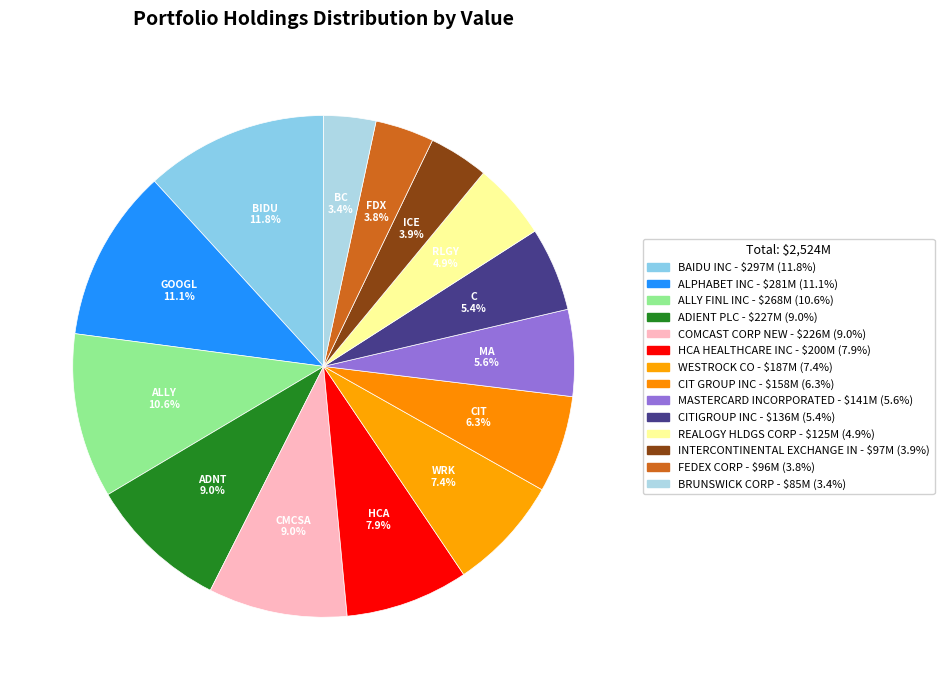

Count the number of slices in the pie.

14